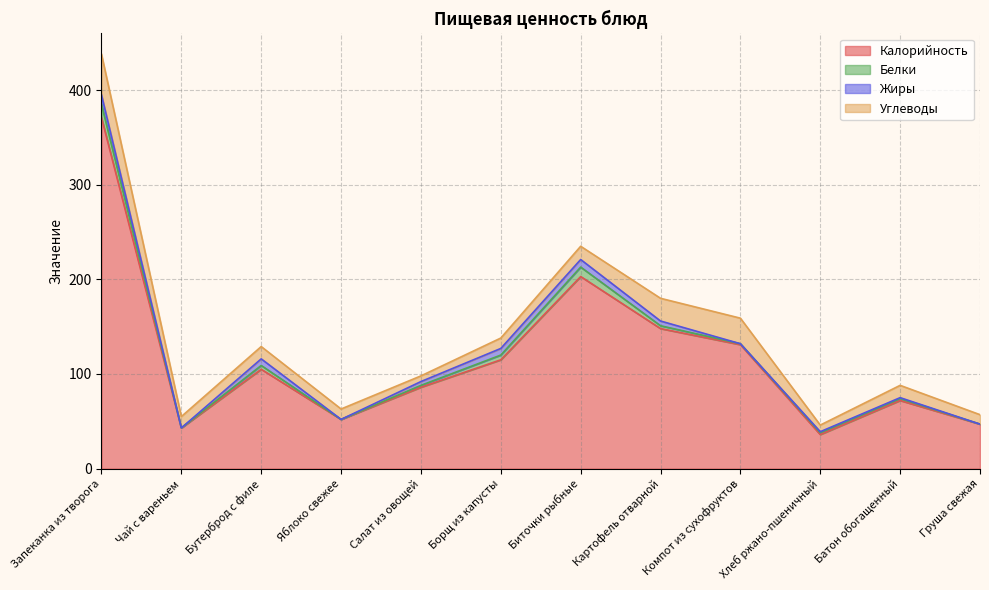

True or false: Жиры and Калорийность cross at least once.

False